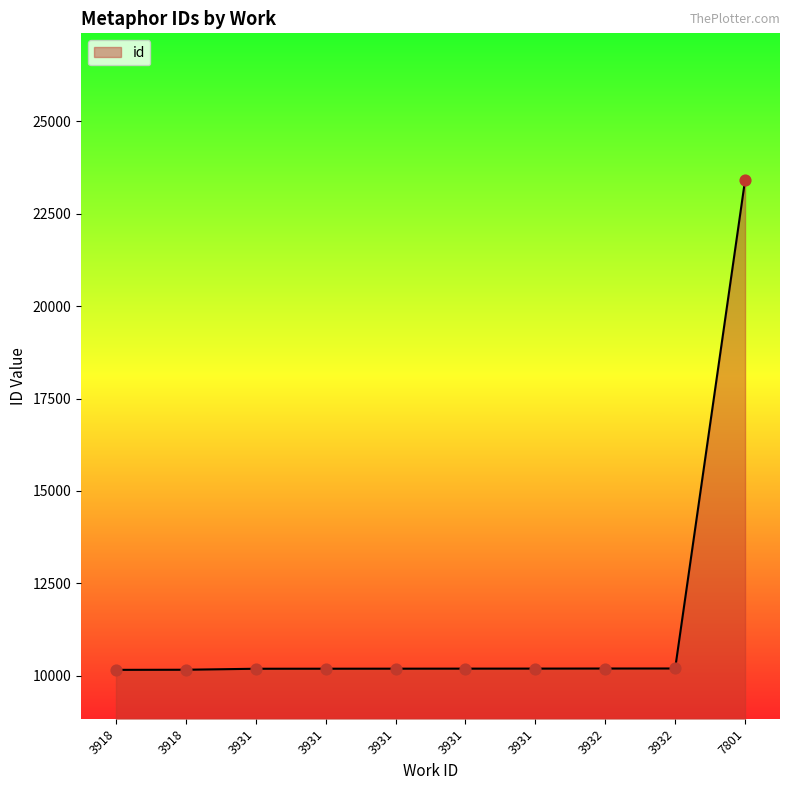

What is the change in value from 3931 to 3931?

+3